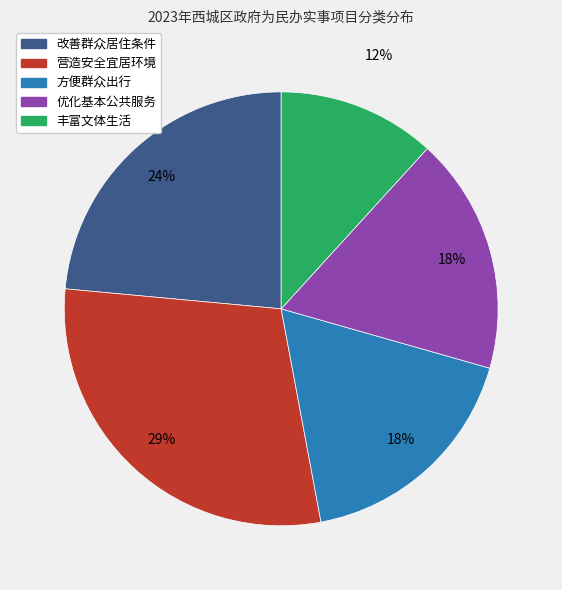

Do 营造安全宜居环境 and 方便群众出行 together represent more than half of the pie?

No